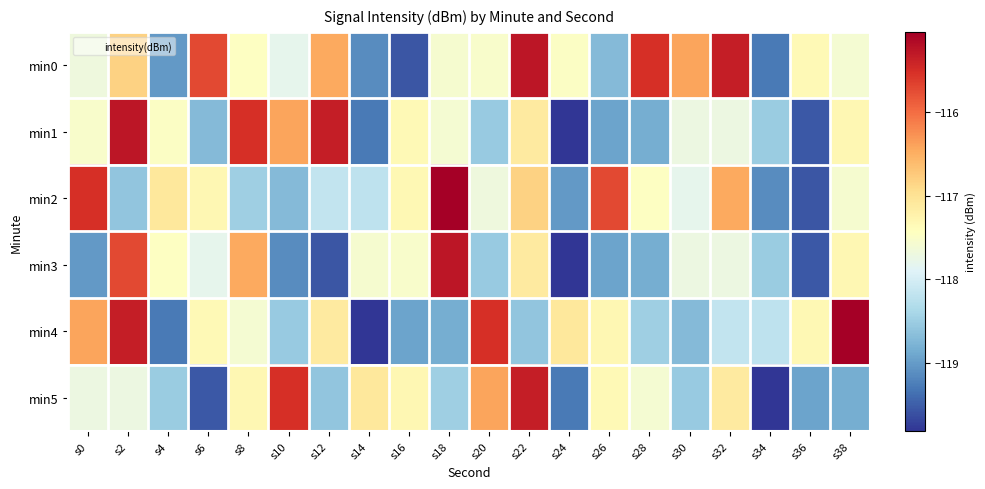

Rank the series by their maximum value, from lowest to highest.

min5, min0, min1, min3, min2, min4